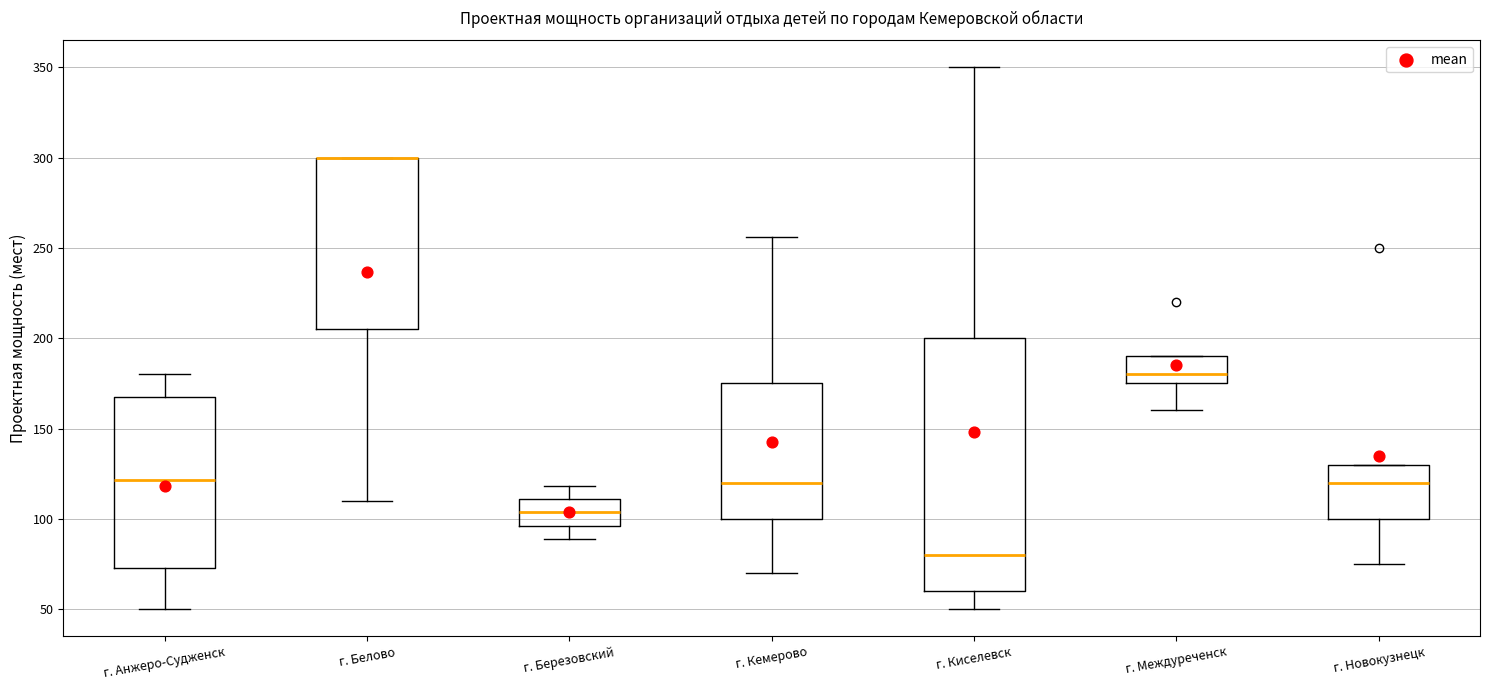

Reading left to right, transcribe this box plot: for each box, give where its median line is, the range the box spans, and where its two whiskers end, as read against the y-axis. The values are not printed on the chart, so give them approximately, as read against the axis.

г. Анжеро-Судженск: median 120, box 75 to 165, whiskers 50 to 180
г. Белово: median 300 (drawn on the box's upper edge), box 205 to 300, whiskers 110 to 300
г. Березовский: median 105, box 95 to 110, whiskers 90 to 120
г. Кемерово: median 120, box 100 to 175, whiskers 70 to 255
г. Киселевск: median 80, box 60 to 200, whiskers 50 to 350
г. Междуреченск: median 180, box 175 to 190, whiskers 160 to 190
г. Новокузнецк: median 120, box 100 to 130, whiskers 75 to 130